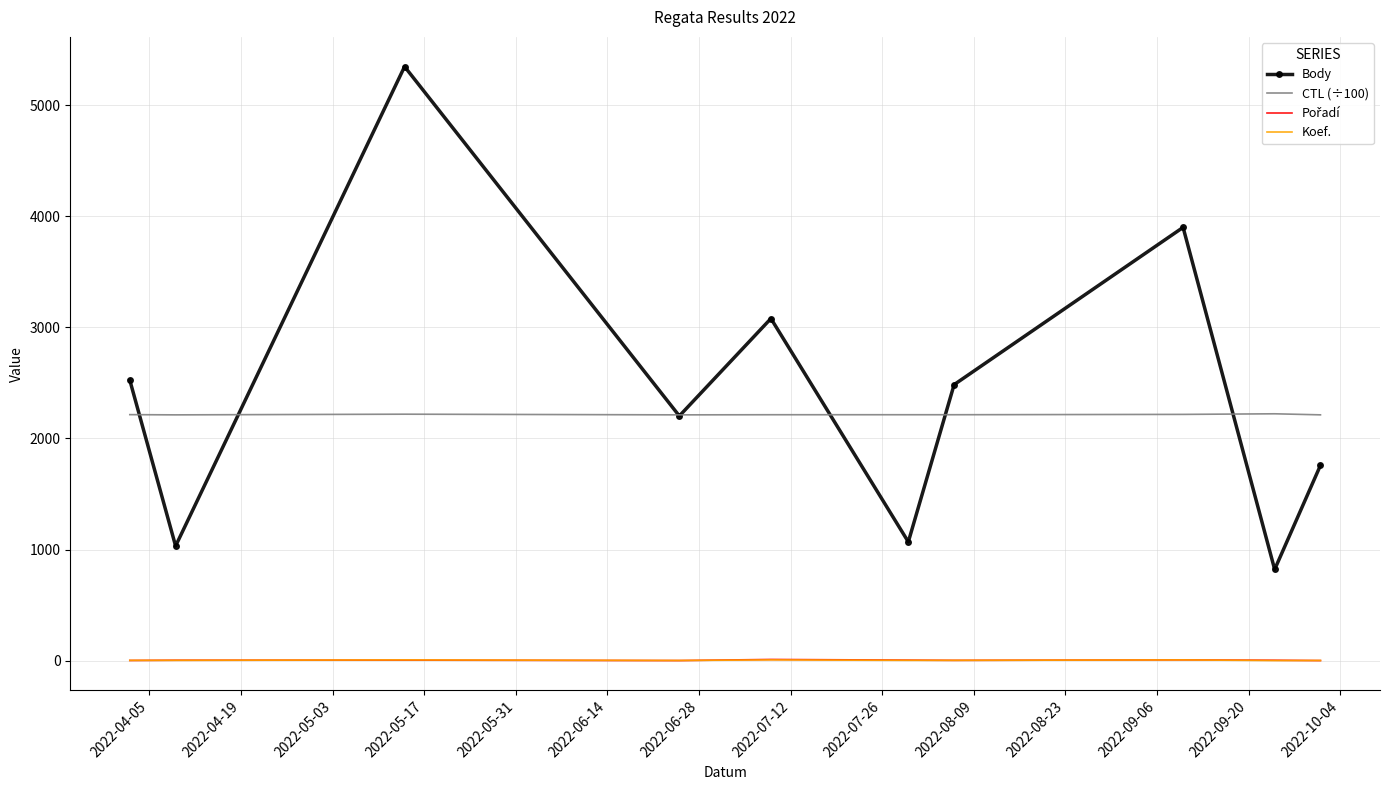

True or false: Koef. and Body cross at least once.

False